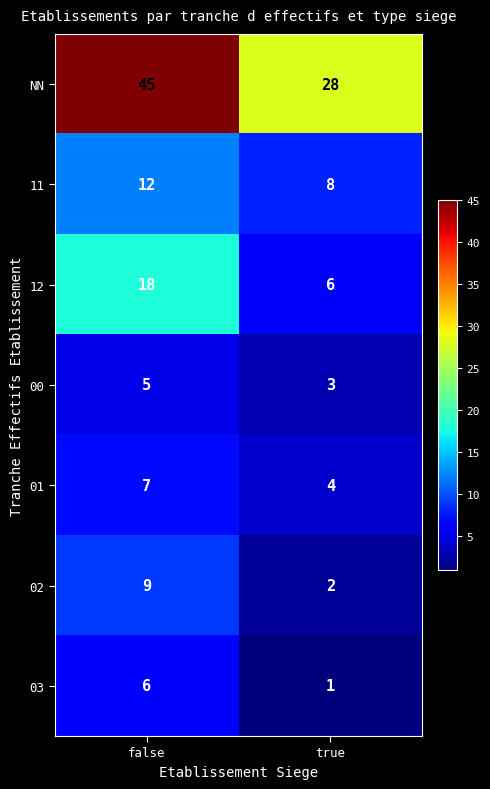

What is the difference between the maximum and minimum values in the 01 series?

3